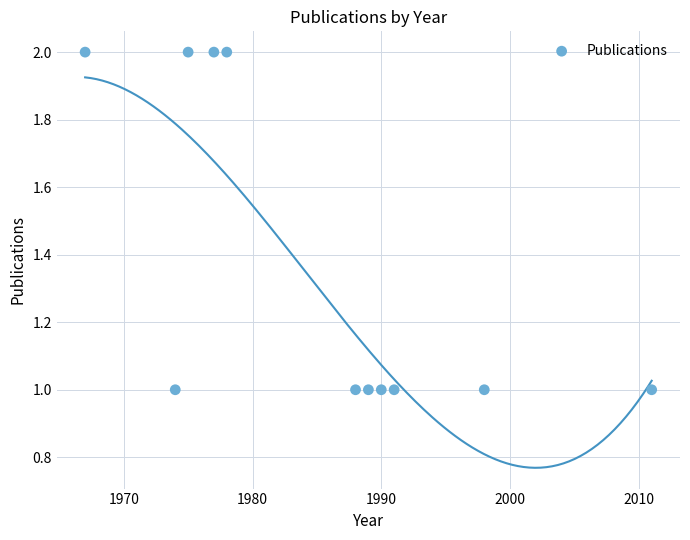

What is the average X value?

1985